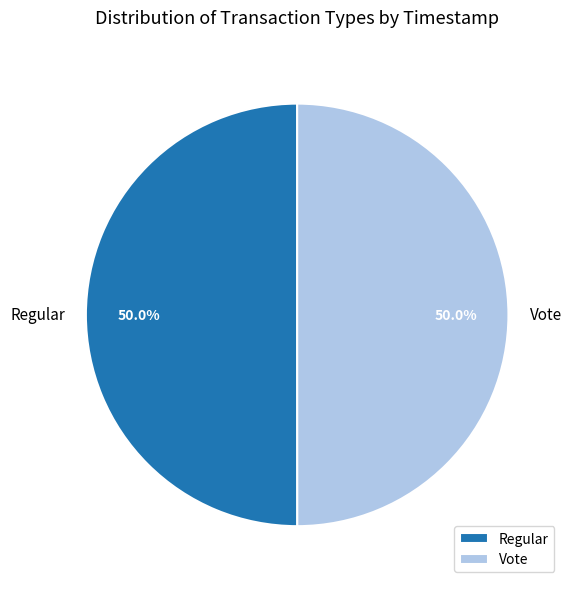

To the nearest percent, what is the average slice percentage?

50%